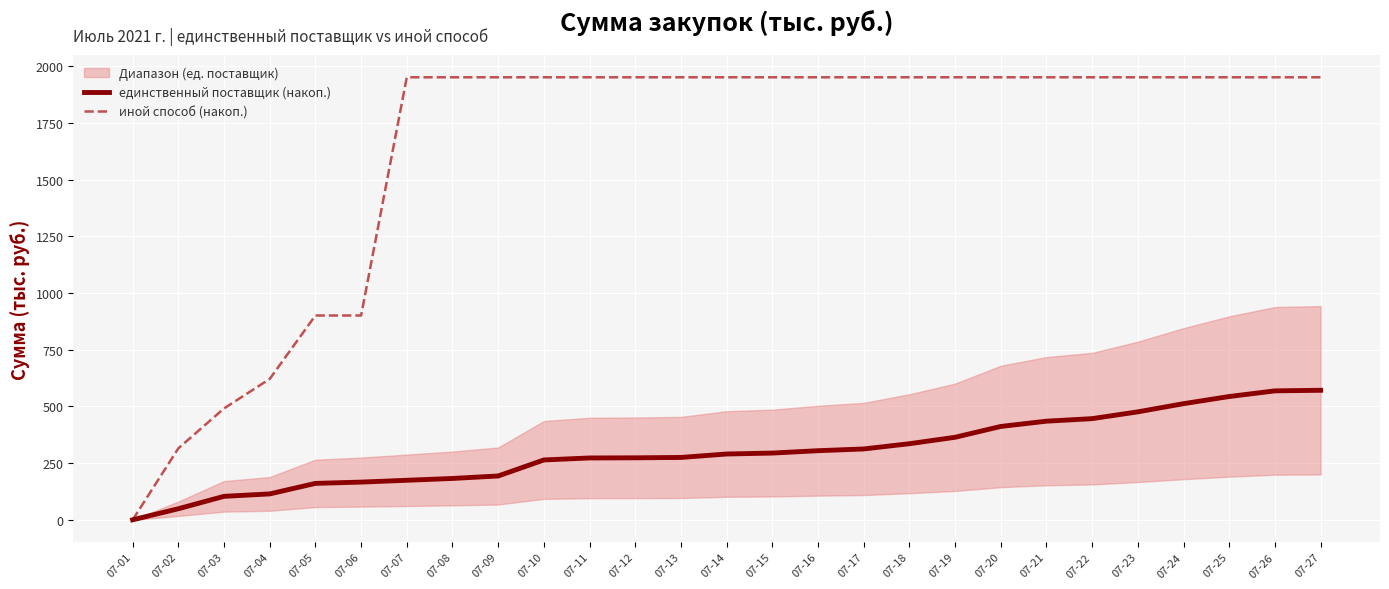

True or false: иной способ (накоп.) has more than 0 interior local peaks.

False